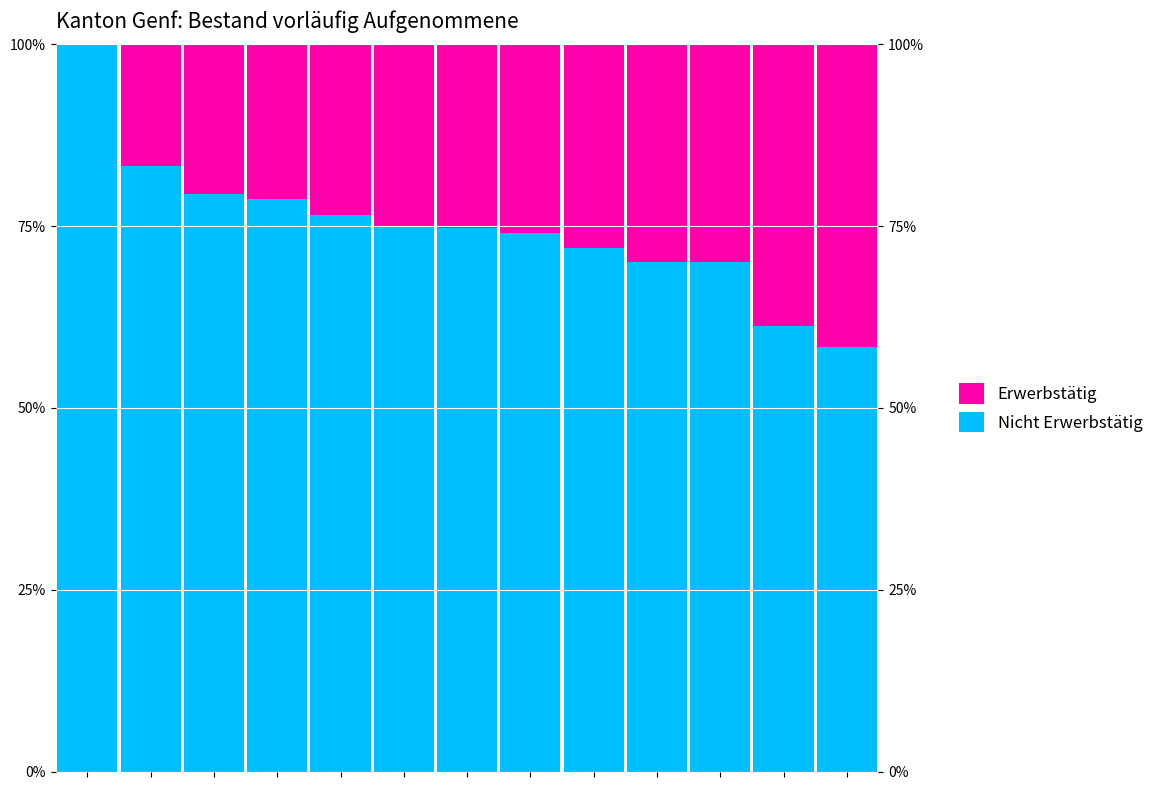

What is the approximate value of Erwerbstätig at 10?

30.0